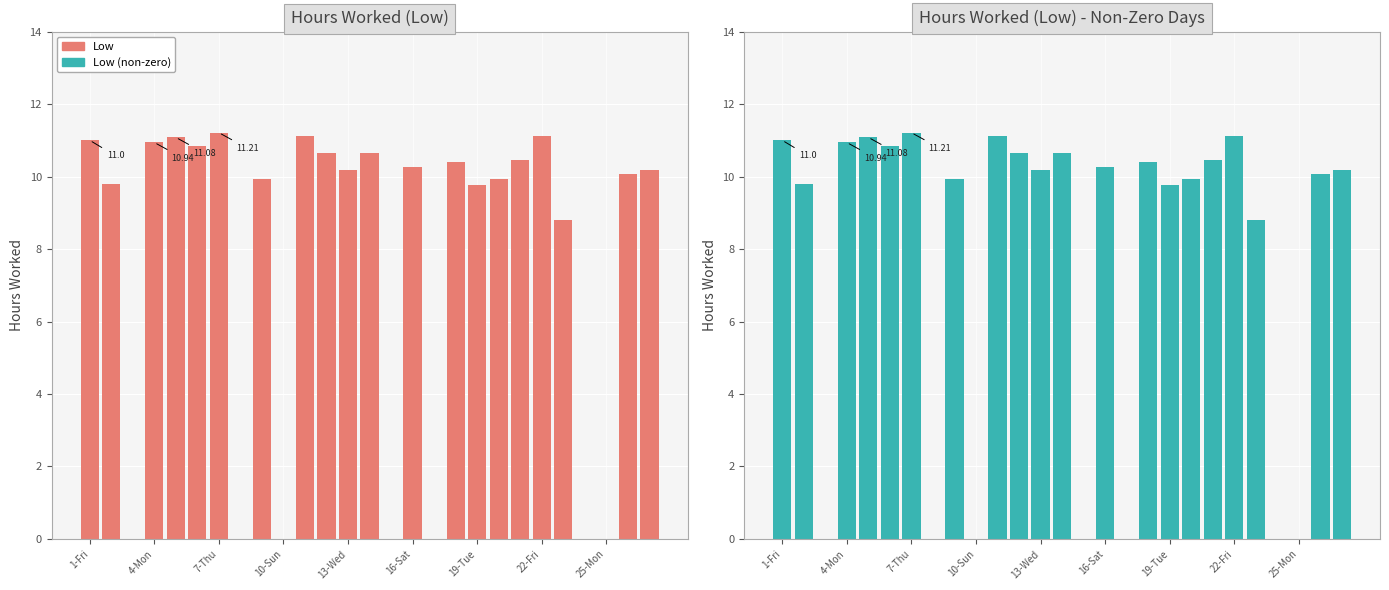

Reading left to right, extract all data points from this chart.

Low: 11.0	9.8	0.0	10.9	11.1	10.8	11.2	0.0	9.9	0.0	11.1	10.7	10.2	10.7	0.0	10.2	0.0	10.4	9.8	9.9	10.5	11.1	8.8	0.0	0.0	10.1	10.2
Low (non-zero days): 11.0	9.8	0.0	10.9	11.1	10.8	11.2	0.0	9.9	0.0	11.1	10.7	10.2	10.7	0.0	10.2	0.0	10.4	9.8	9.9	10.5	11.1	8.8	0.0	0.0	10.1	10.2